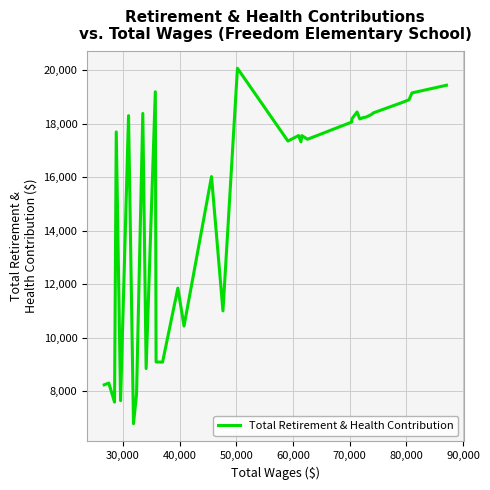

What is the difference between the maximum and minimum values?

13304